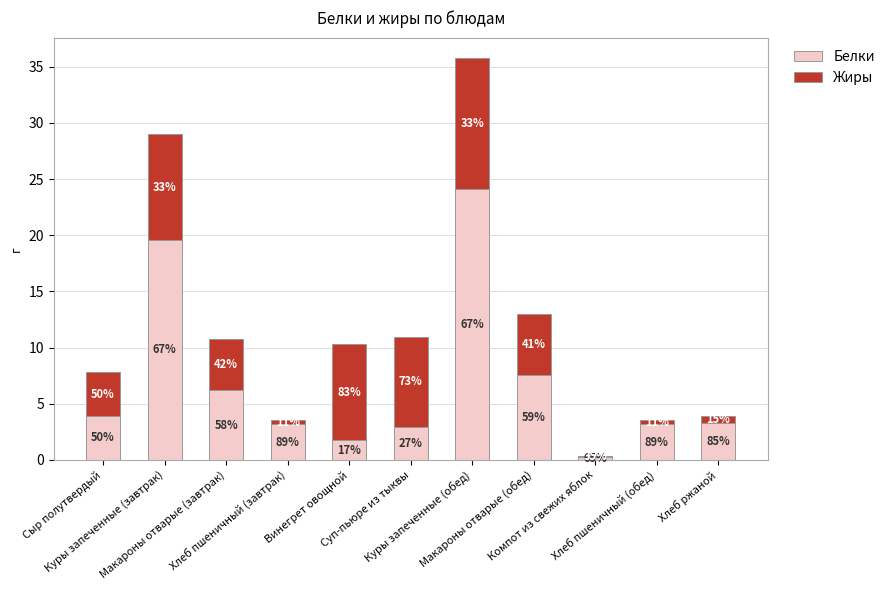

What are all the series names shown in the legend?

Белки, Жиры